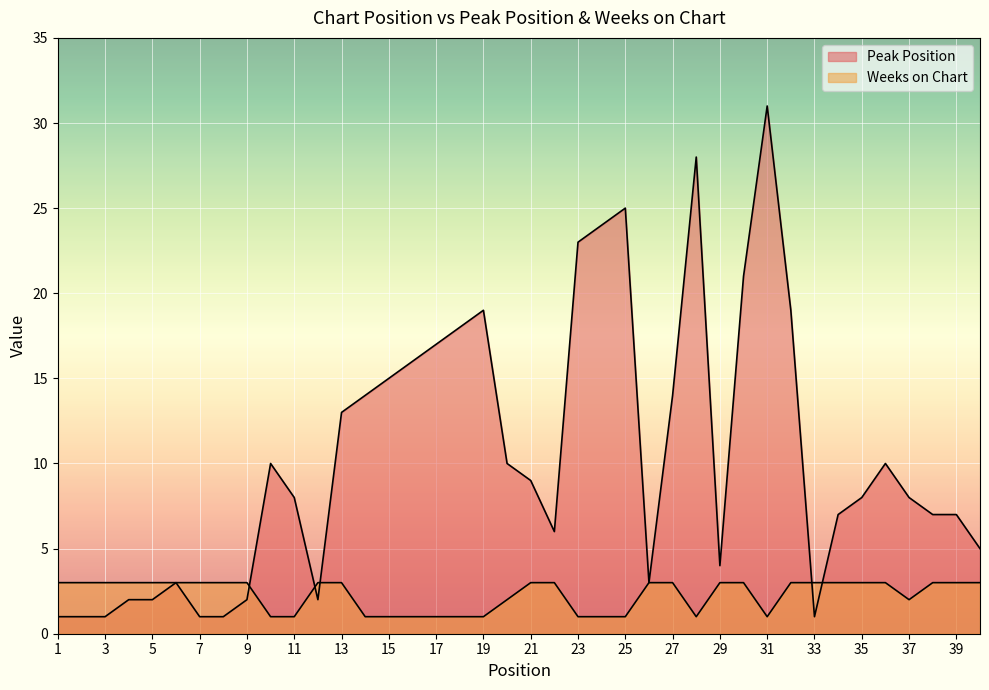

Between 14 and 22, which is larger?

14